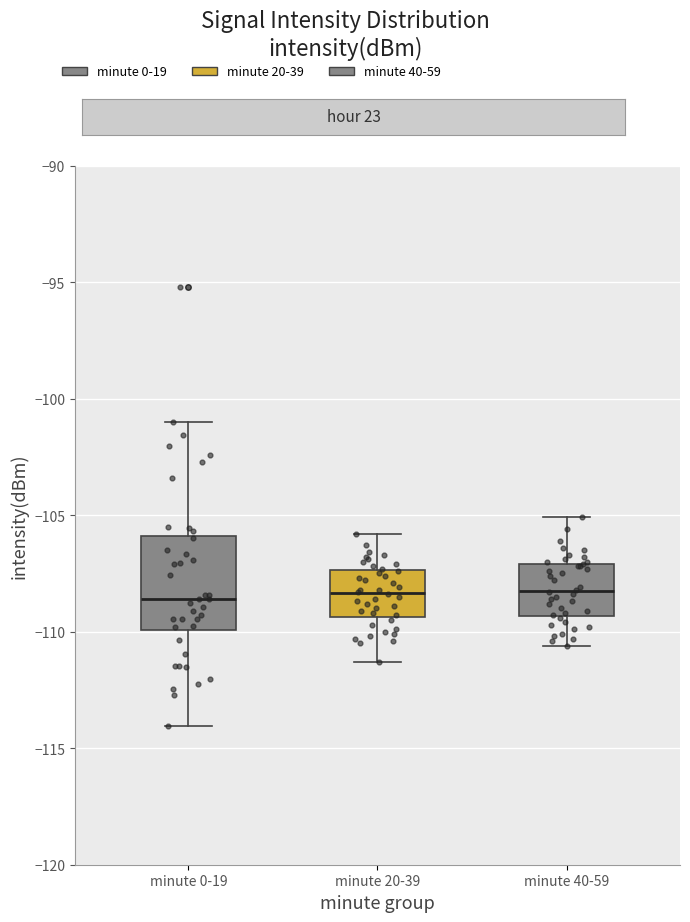

Which box is the tallest, from its lower edge to its upper edge?

minute 0-19